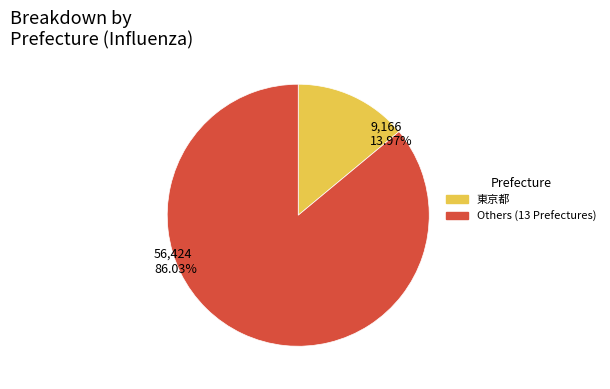

Is there a majority slice in this chart?

Yes